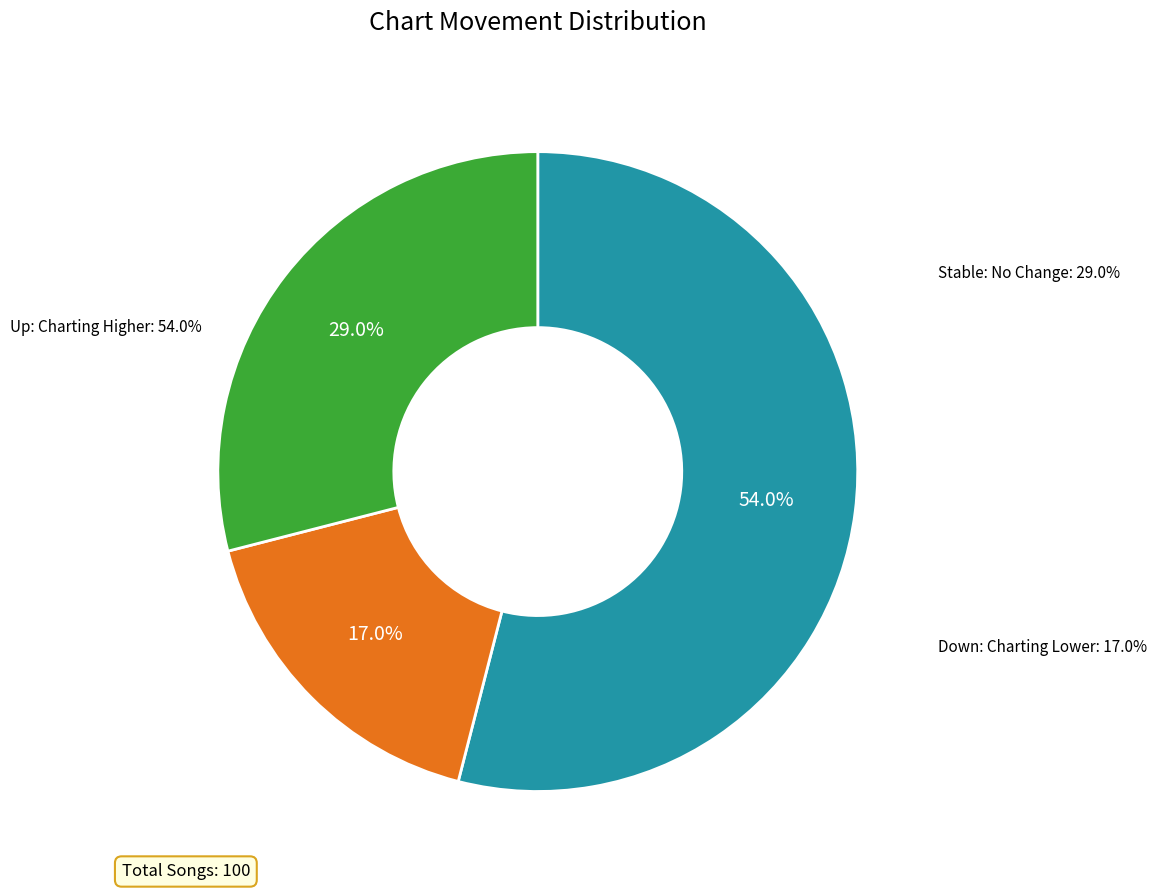

How many segments does this pie chart have?

3